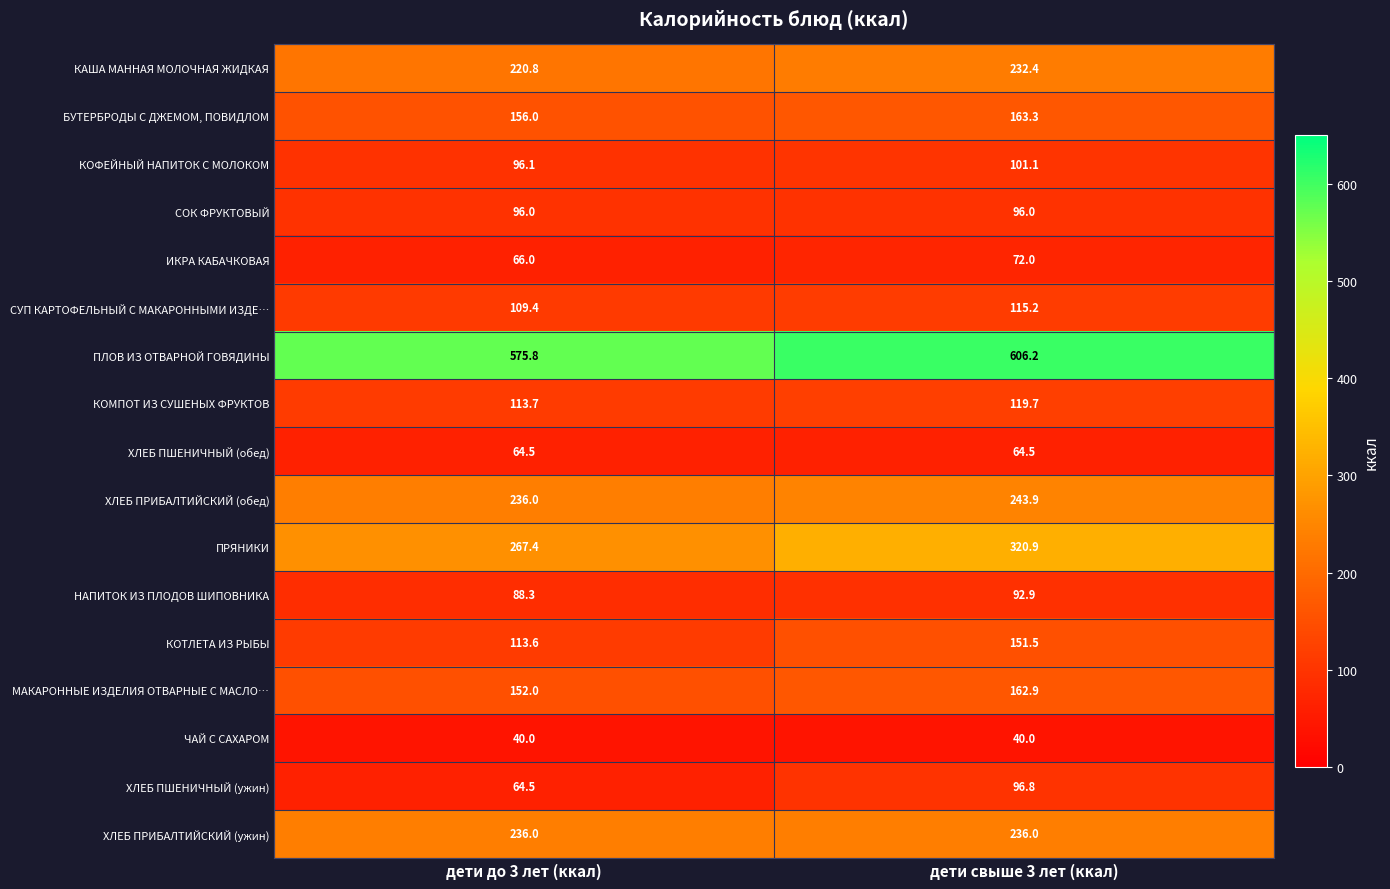

The value of ЧАЙ С САХАРОМ at дети свыше 3 лет (ккал) is 40.0. True or false?

True